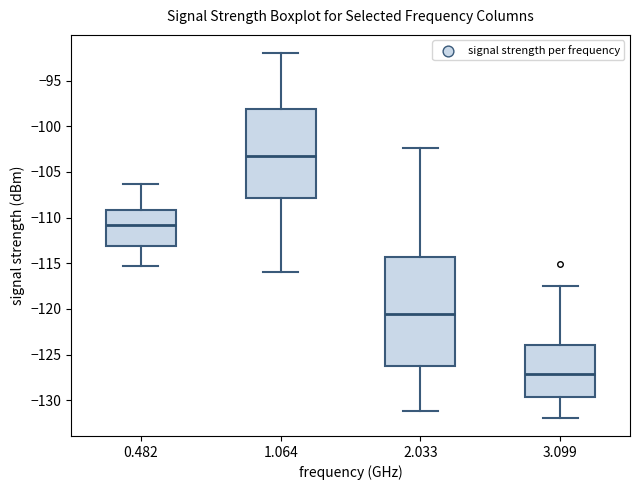

Reading left to right, transcribe this box plot: for each box, give where its median line is, the range the box spans, and where its two whiskers end, as read against the y-axis. The values are not printed on the chart, so give them approximately, as read against the axis.

0.482: median -111.0, box -113.0 to -109.0, whiskers -115.5 to -106.5
1.064: median -103.5, box -108.0 to -98.0, whiskers -116.0 to -92.0
2.033: median -120.5, box -126.0 to -114.5, whiskers -131.0 to -102.5
3.099: median -127.0, box -129.5 to -124.0, whiskers -132.0 to -117.5